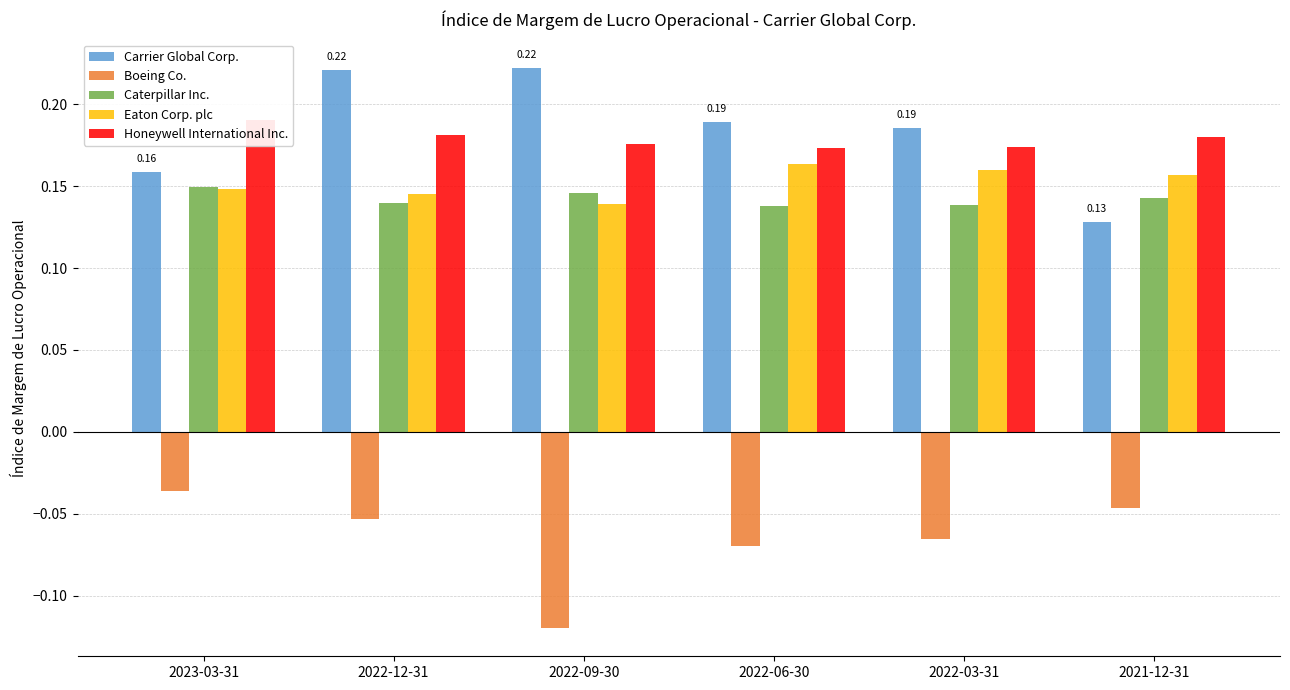

What is the spread (max minus min) of values at 2022-03-31?

0.3